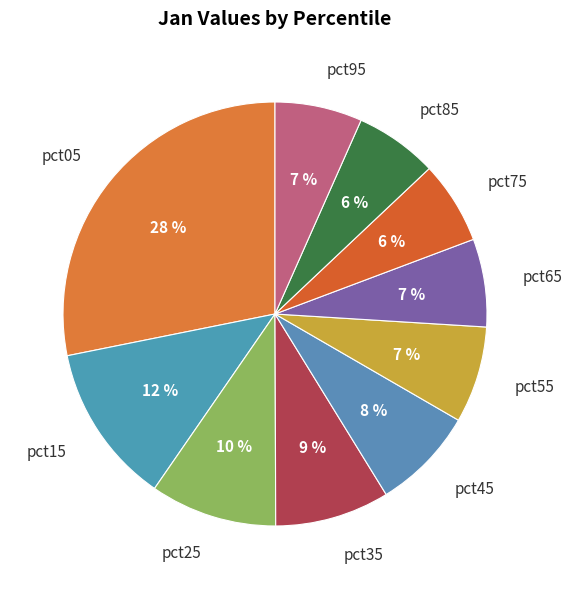

To the nearest percent, what is the difference between the largest and smallest slice percentages?

22%